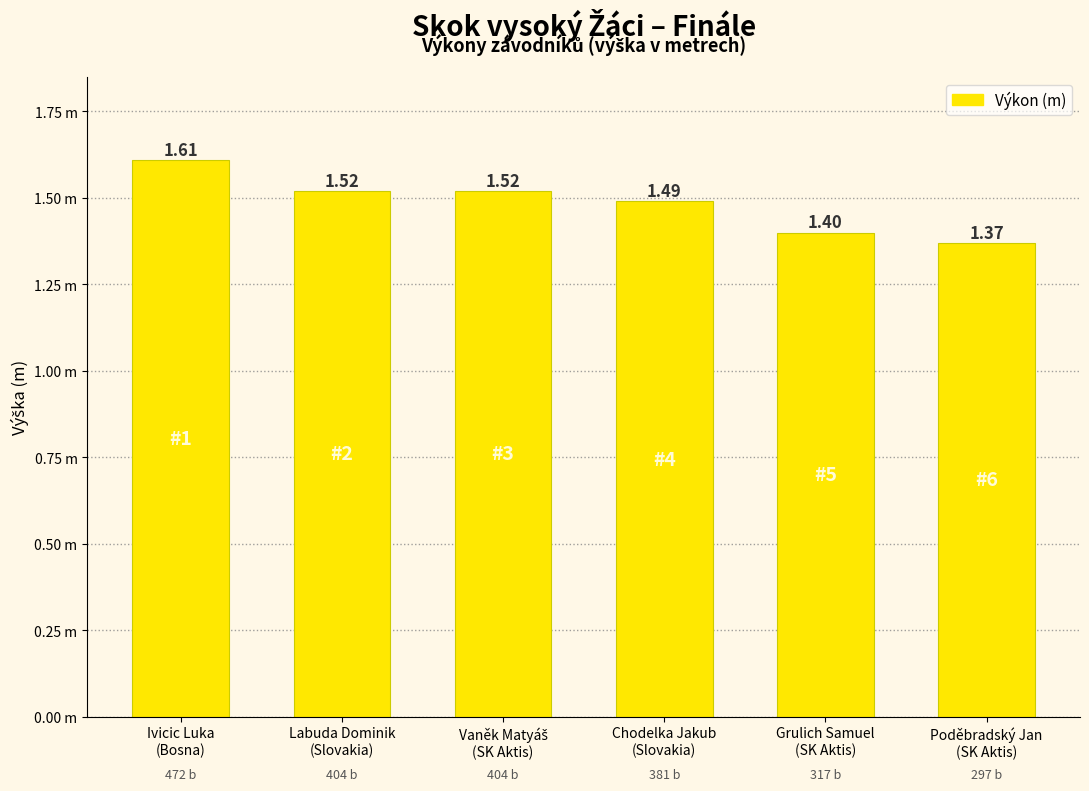

The chart shows a value of 1.4 at Grulich Samuel
(SK Aktis). True or false?

True